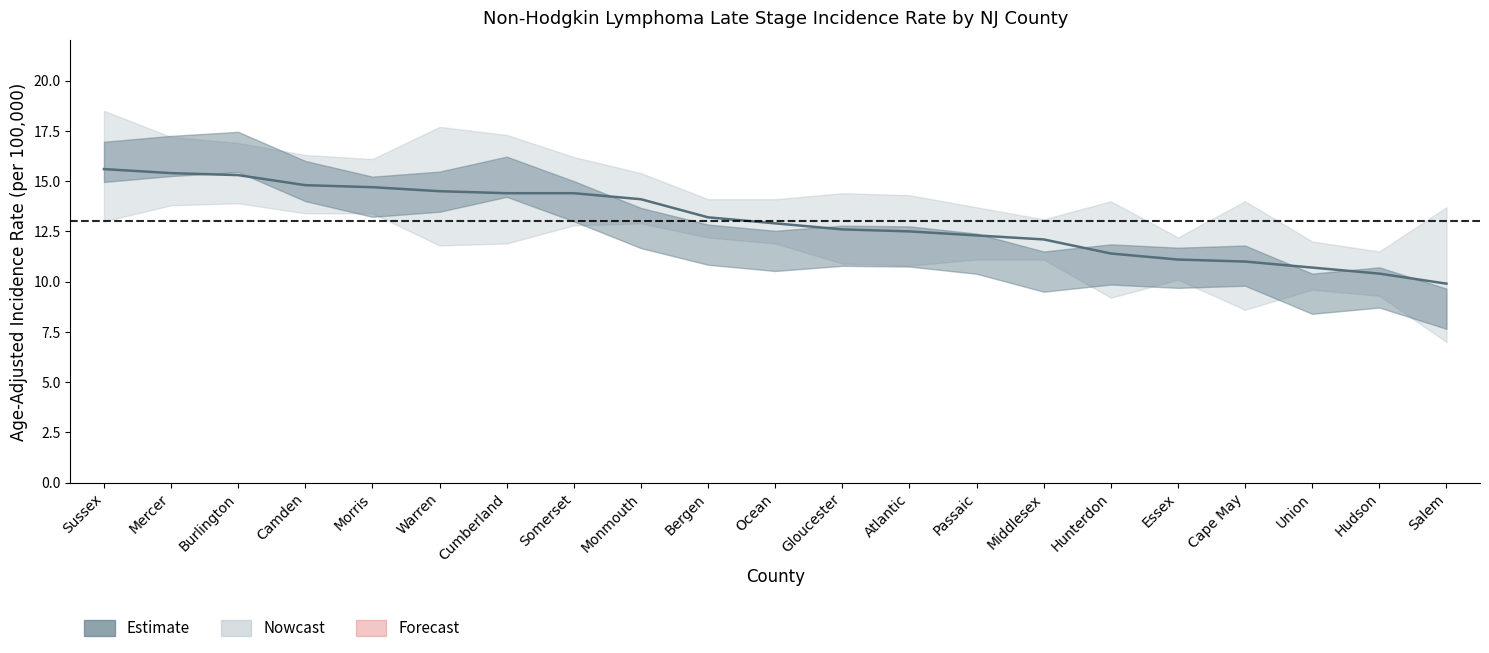

At which label is the value closest to 12?

Middlesex